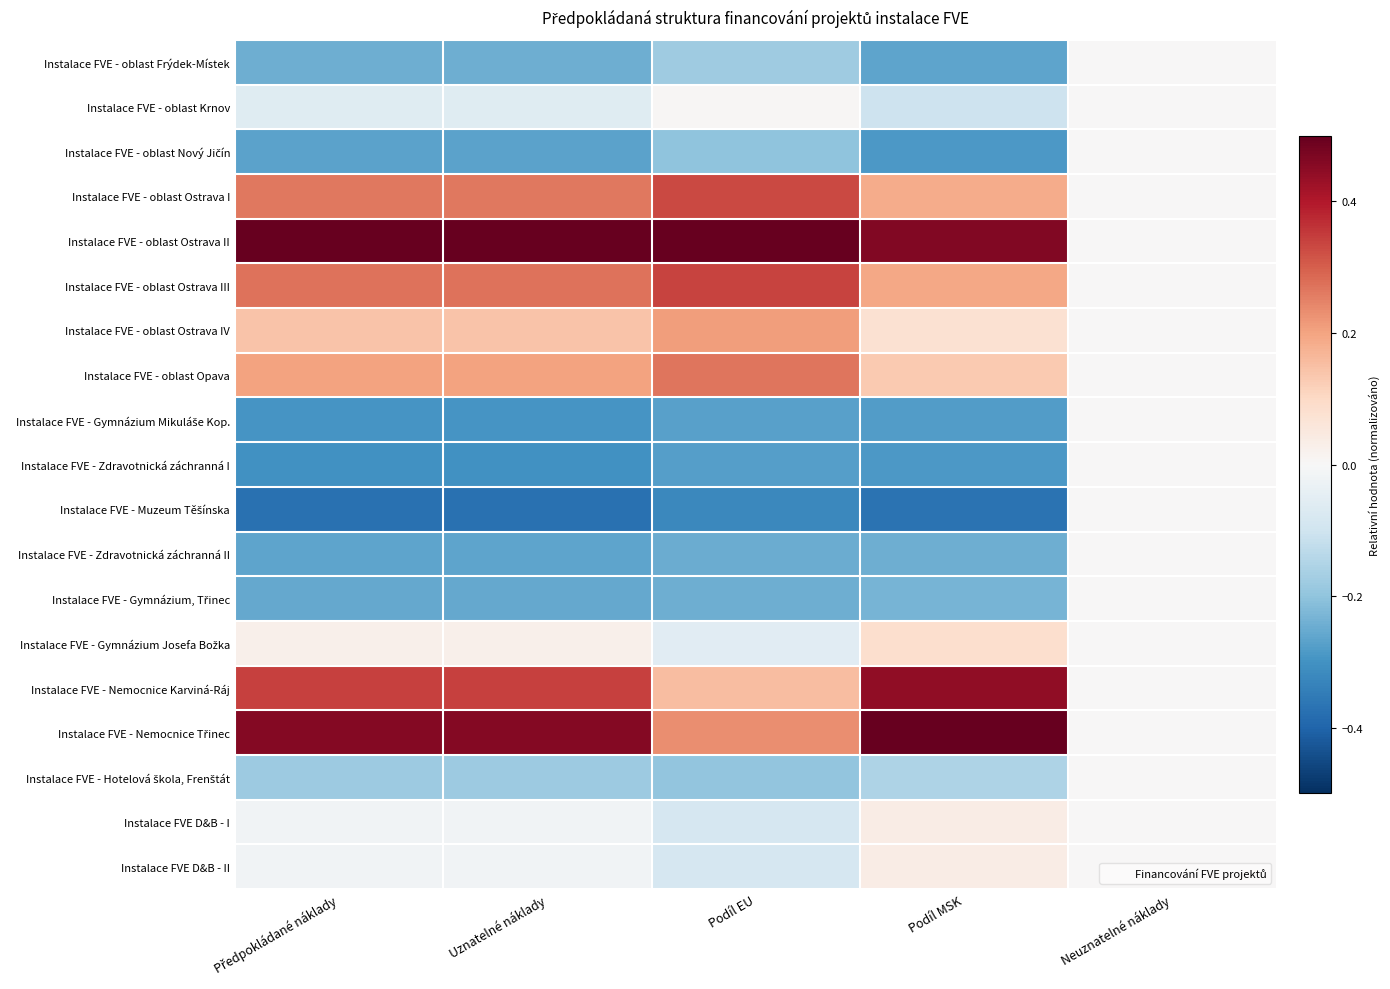

At which category does the chart reach its minimum across all series?

Předpokládané náklady